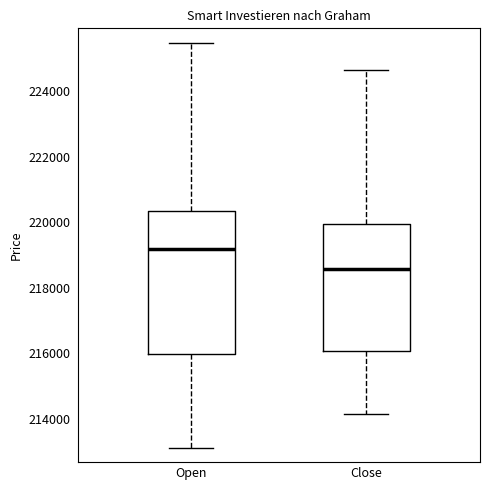

Where does the median line of the box for Close sit on the y-axis? The values are not printed on the chart, so give them approximately, as read against the axis.

218600